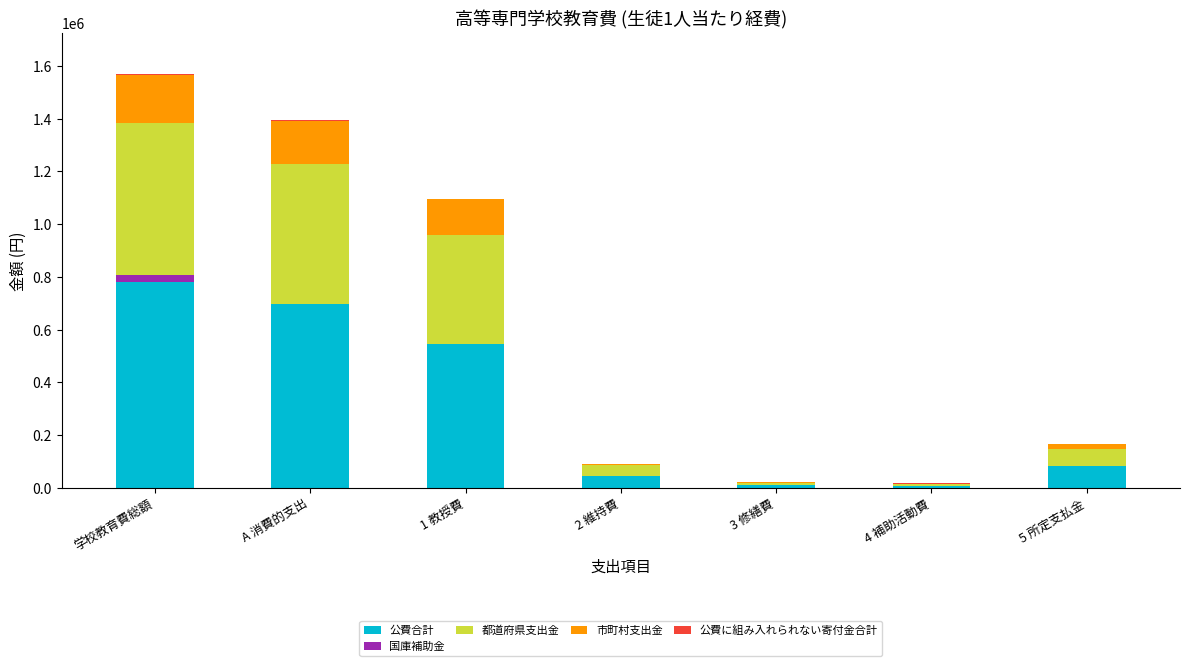

Are the bars horizontal?

No